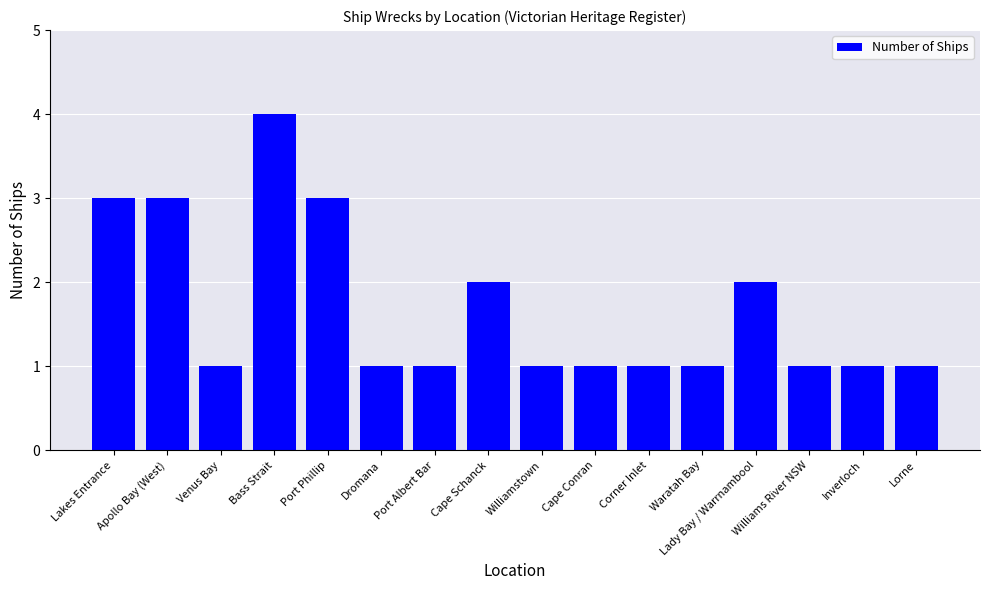

What position from the right is Port Phillip?

12